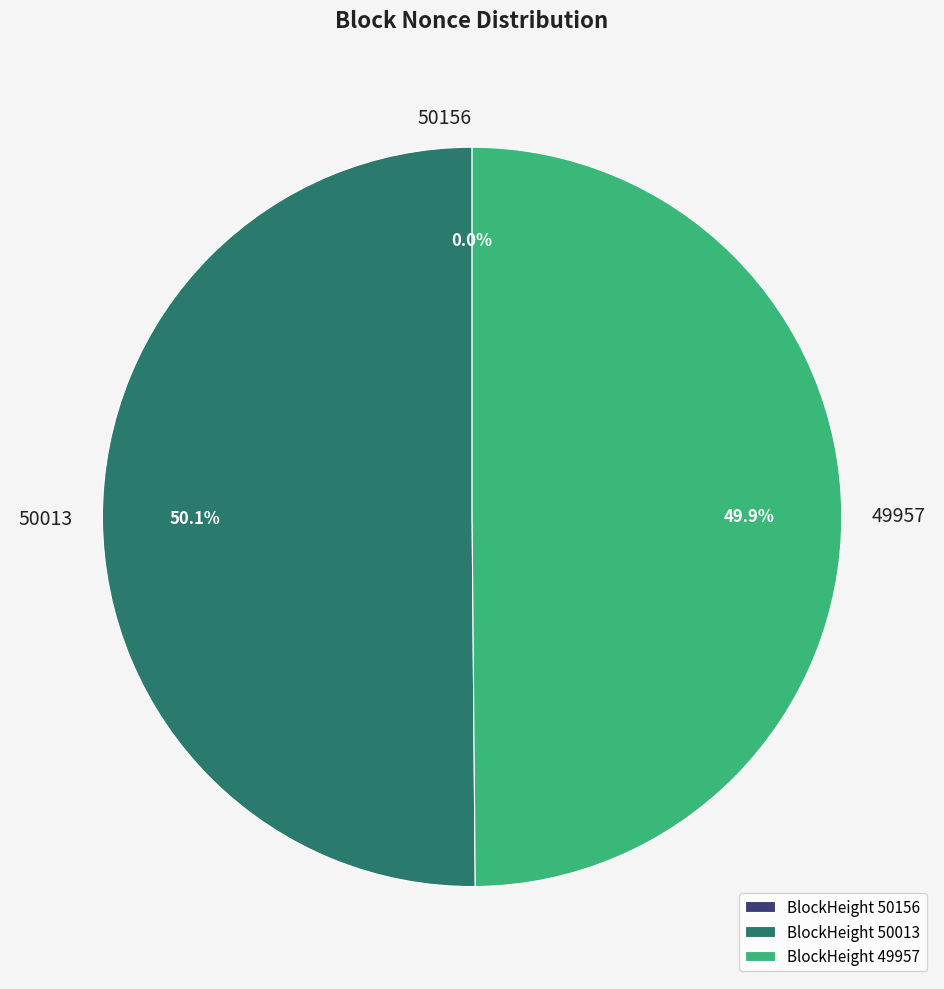

The 50013 slice represents 39% of the pie. True or false?

False